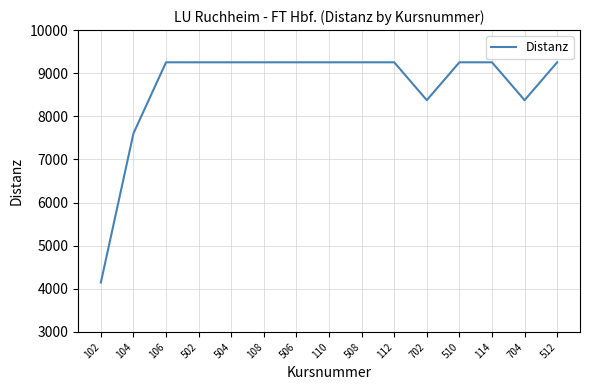

True or false: the data shows 9253 at 114.

True